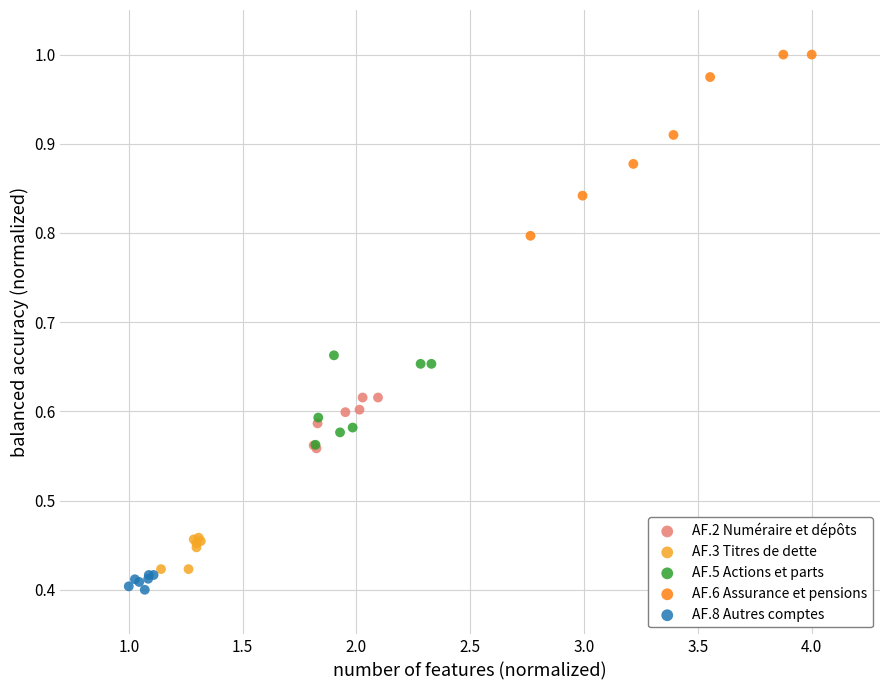

Which series reaches the minimum Y coordinate?

AF.8 Autres comptes